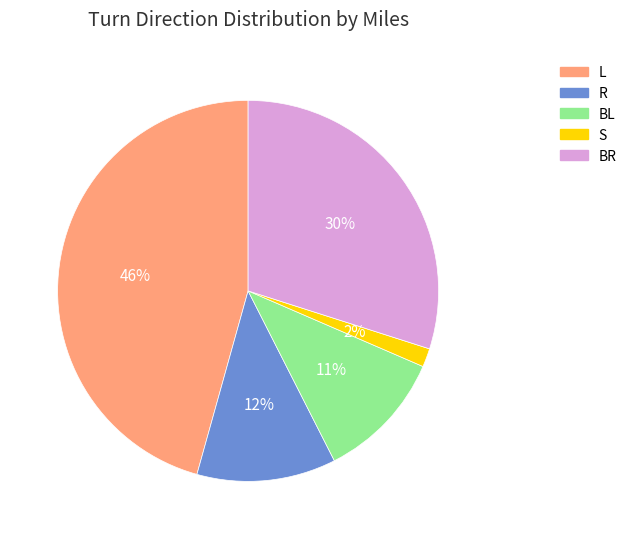

What is the largest slice in the pie chart?

L